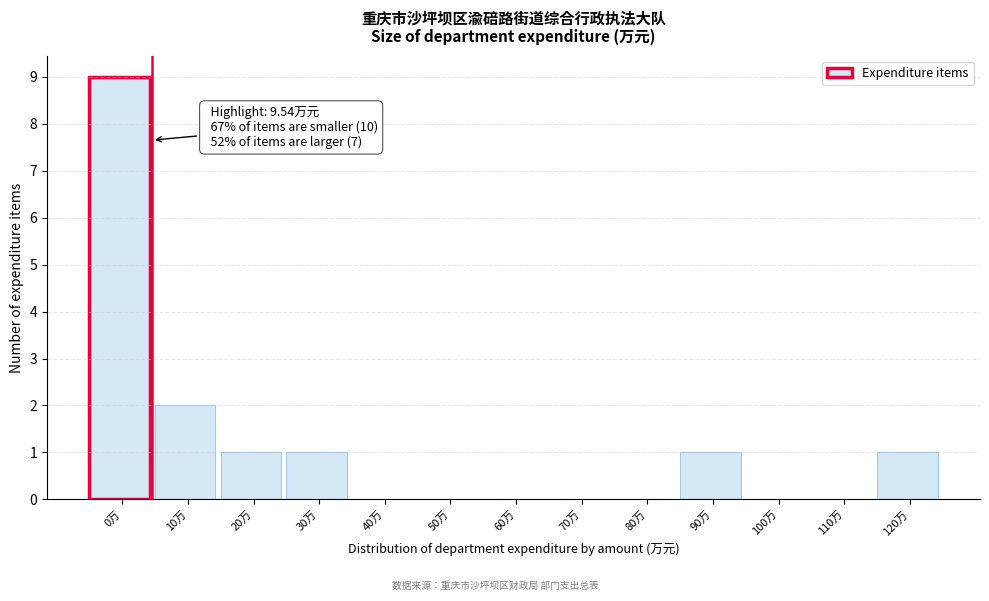

Reading left to right, what are all the values shown in this chart?

0万=9	10万=2	20万=1	30万=1	40万=0	50万=0	60万=0	70万=0	80万=0	90万=1	100万=0	110万=0	120万=1